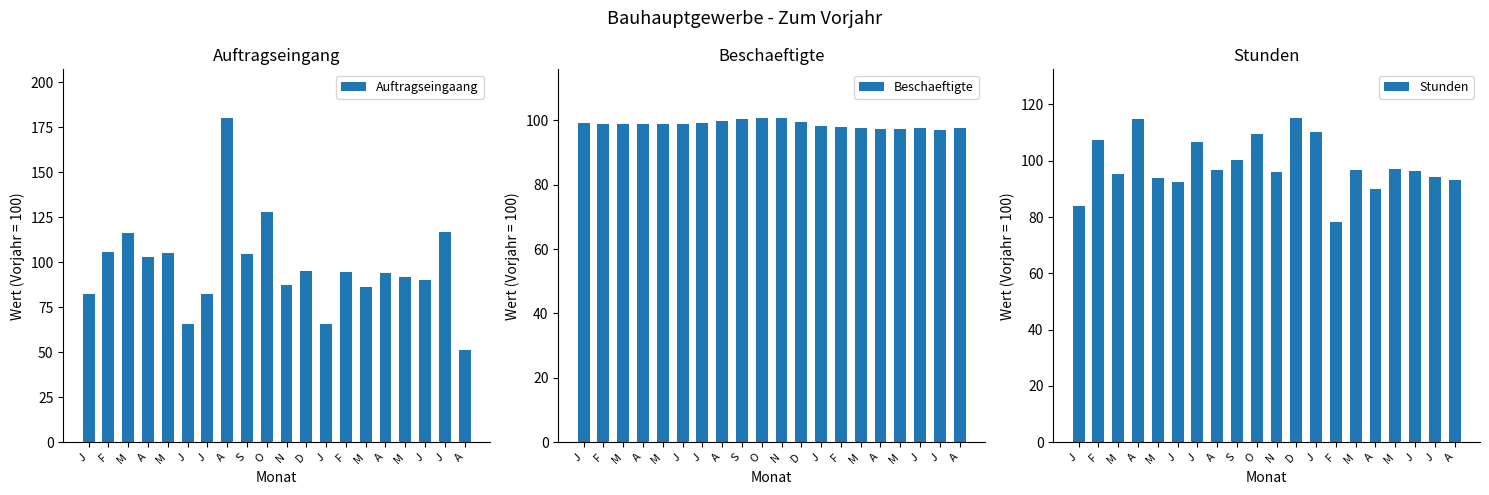

Which label corresponds to the smallest value in the chart?

A